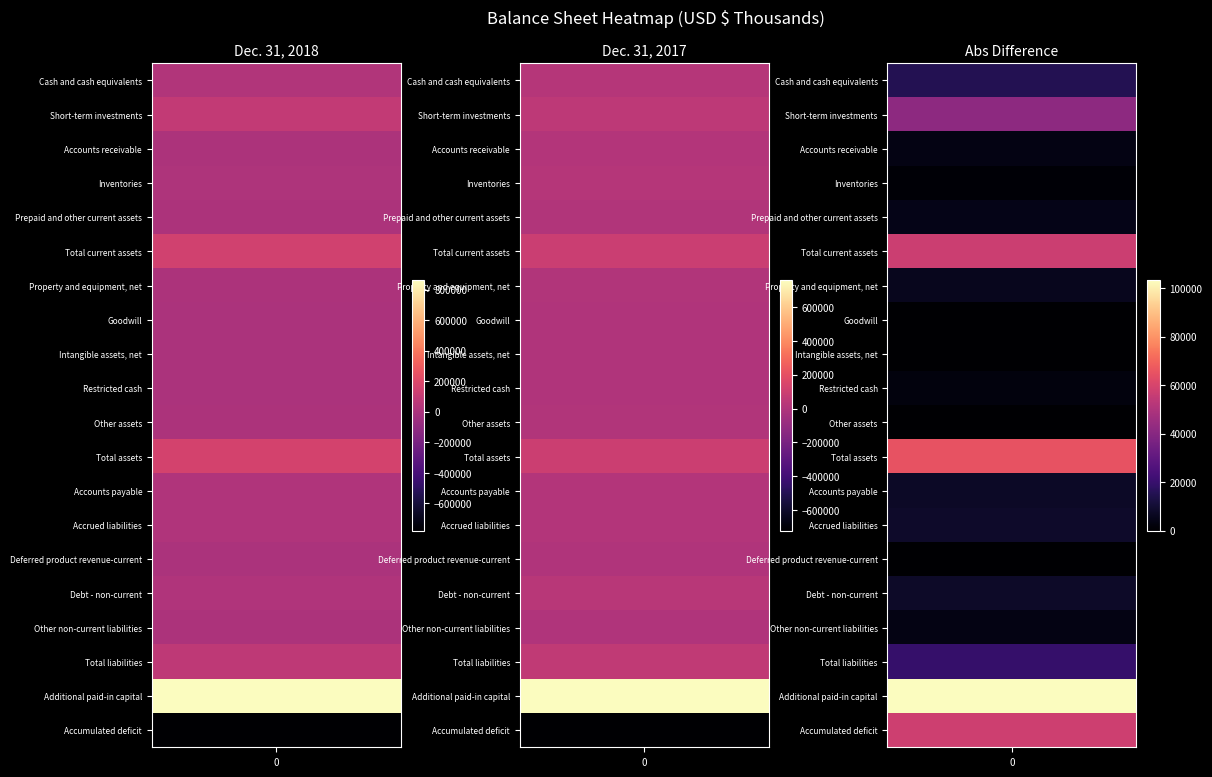

How many Short-term investments values are between 47013 and 88718?

2